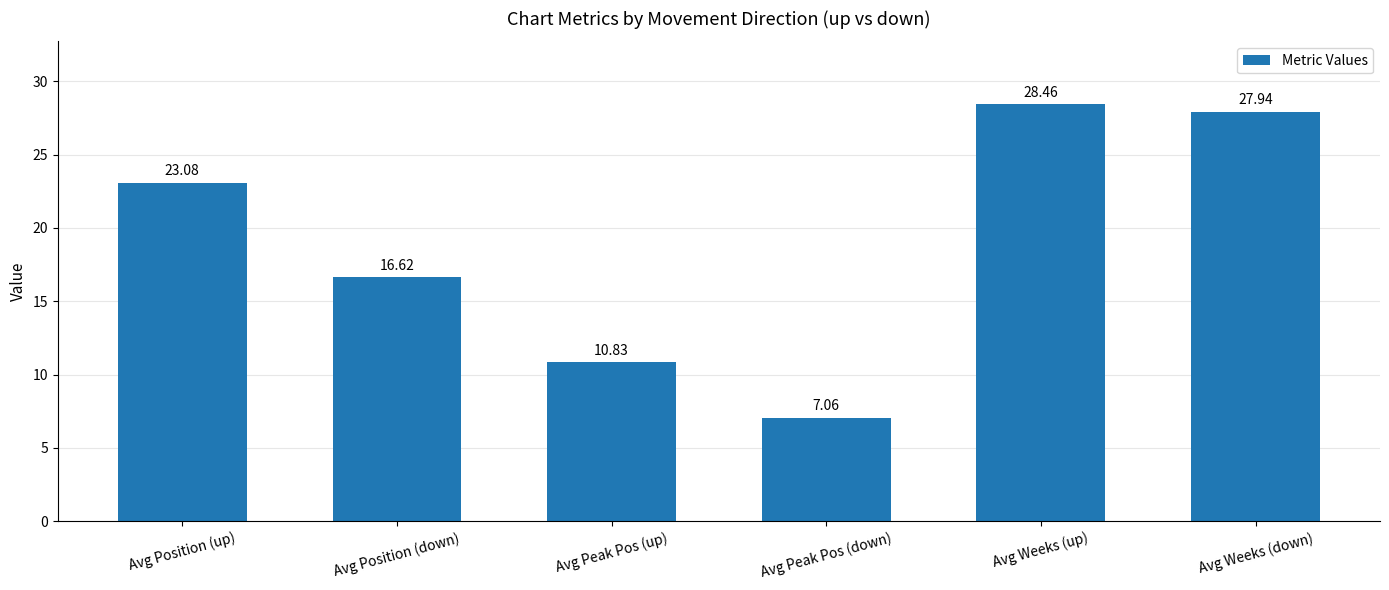

How many distinct data groups are displayed?

1